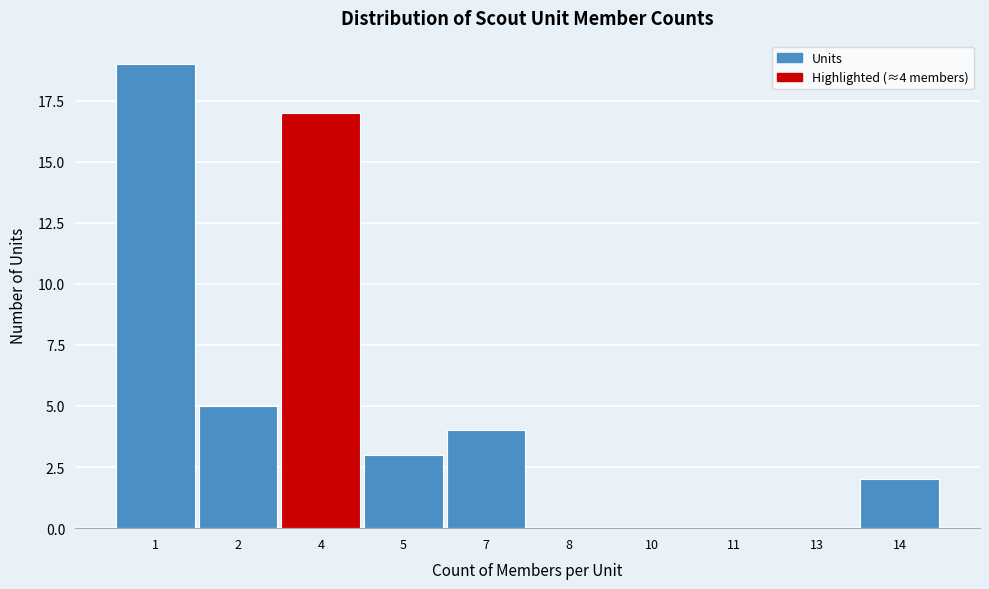

Reading left to right, transcribe all the data shown in this chart.

1=19	2=5	4=17	5=3	7=4	8=0	10=0	11=0	13=0	14=2